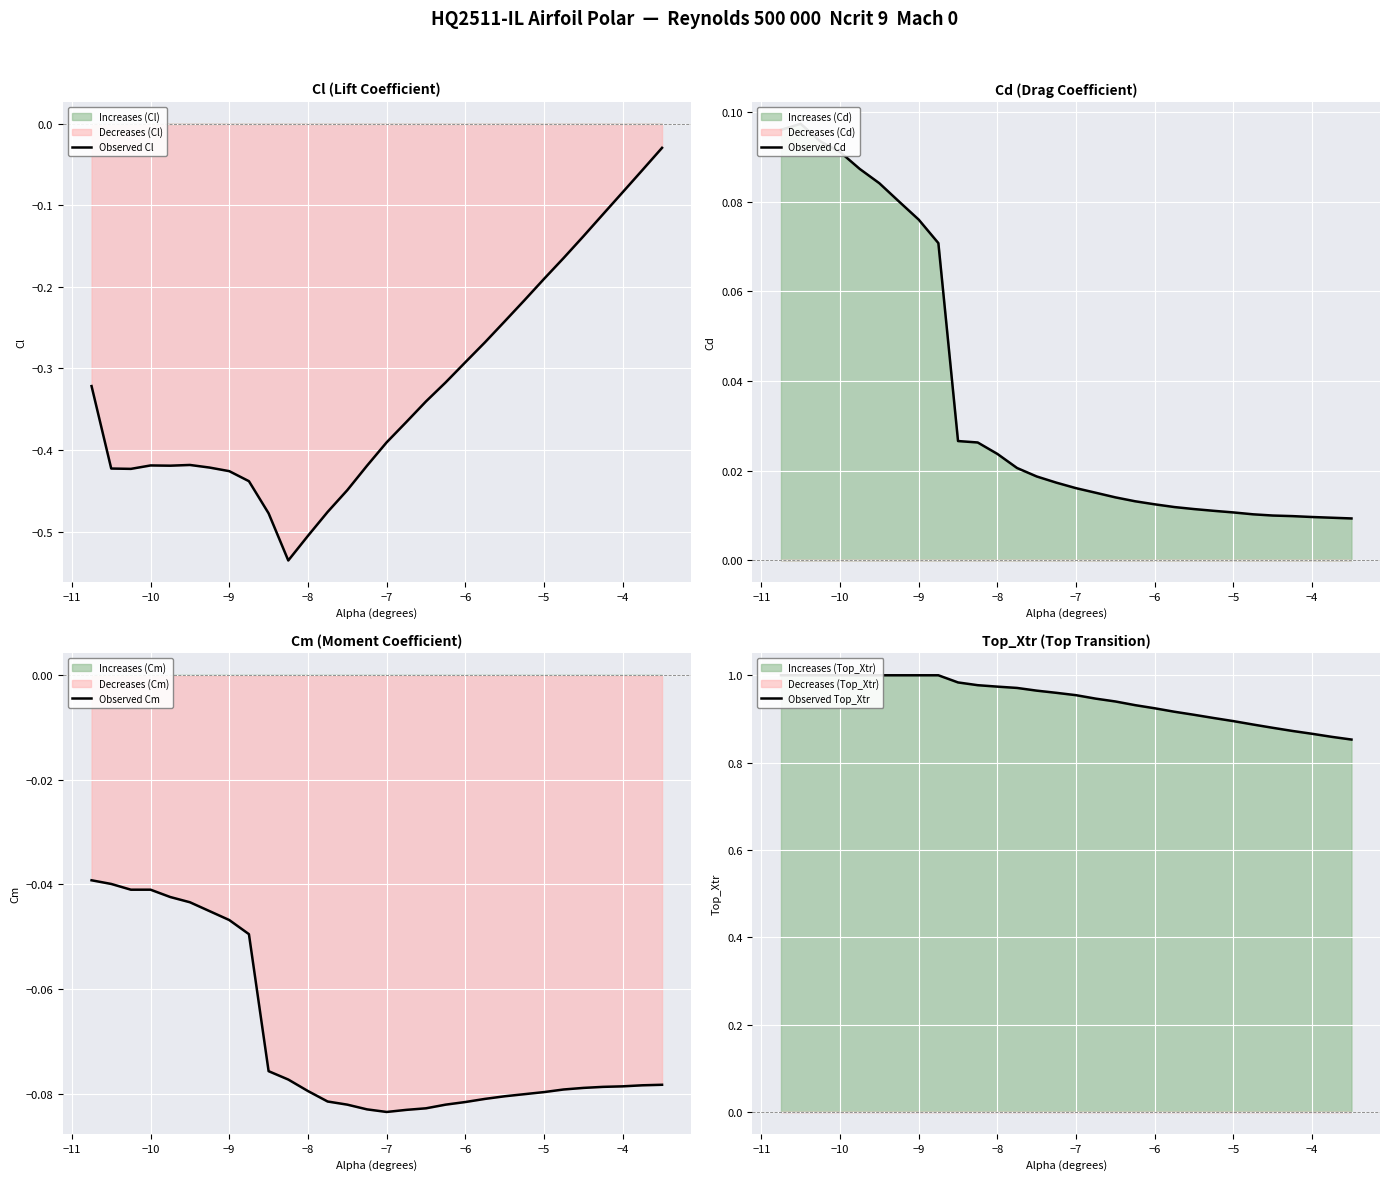

Is it true that Observed Cl equals -0.6 at −10?

False